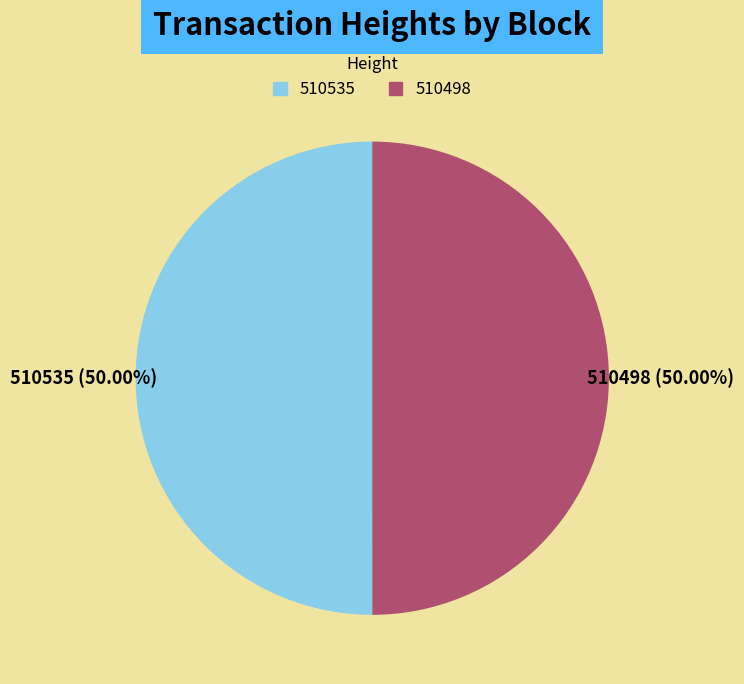

What is the ratio of the value at 510498 to the value at 510535?

1.0